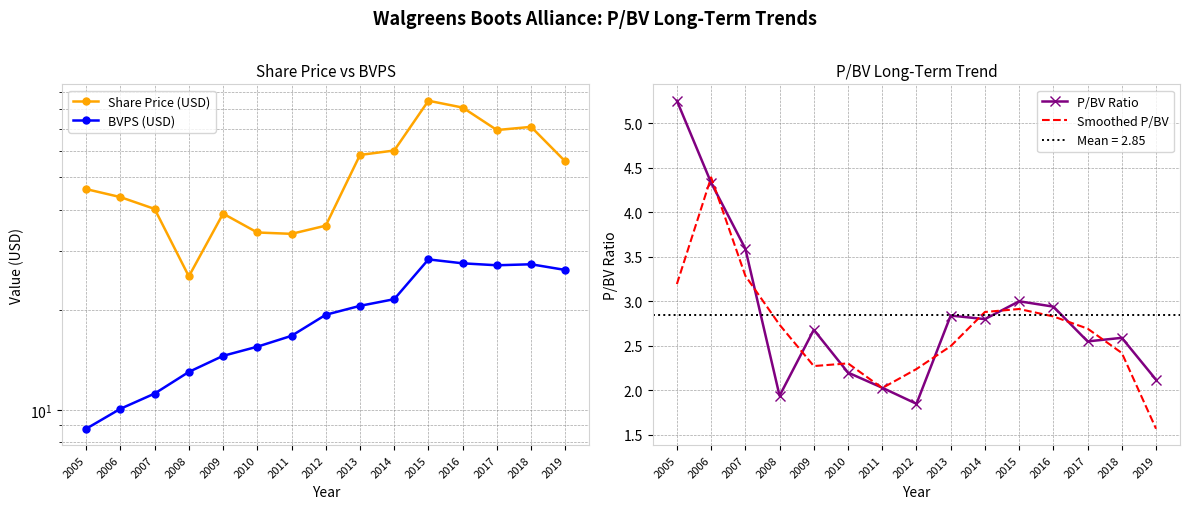

How many lines are shown in the chart?

4